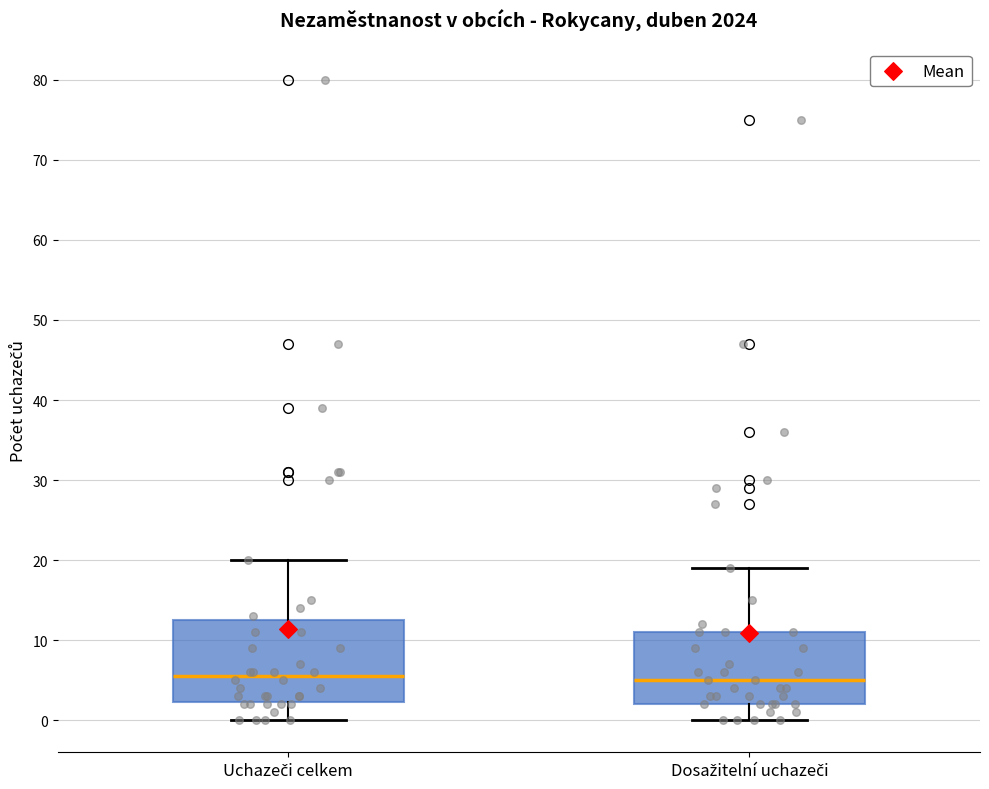

Reading left to right, read every box against the y-axis: the position of its median line, the range the box covers, and the ends of its whiskers. The values are not printed on the chart, so give them approximately, as read against the axis.

Uchazeči celkem: median 6, box 2 to 13, whiskers 0 to 20
Dosažitelní uchazeči: median 5, box 2 to 11, whiskers 0 to 19